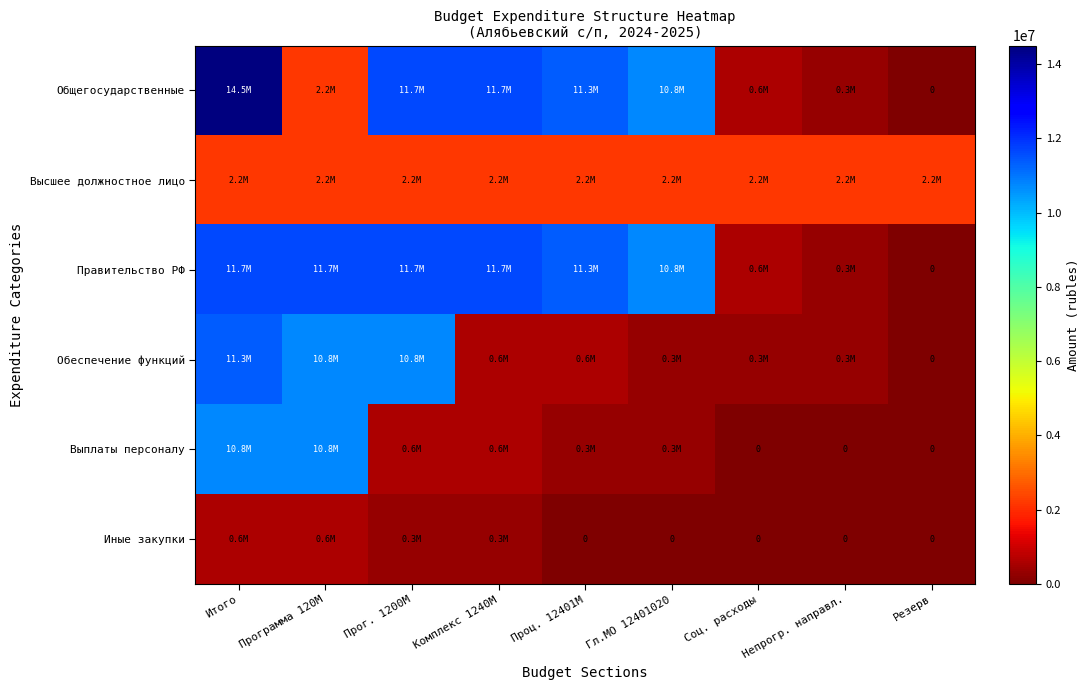

Between Прог. 1200M and Проц. 12401M, which is larger?

Прог. 1200M